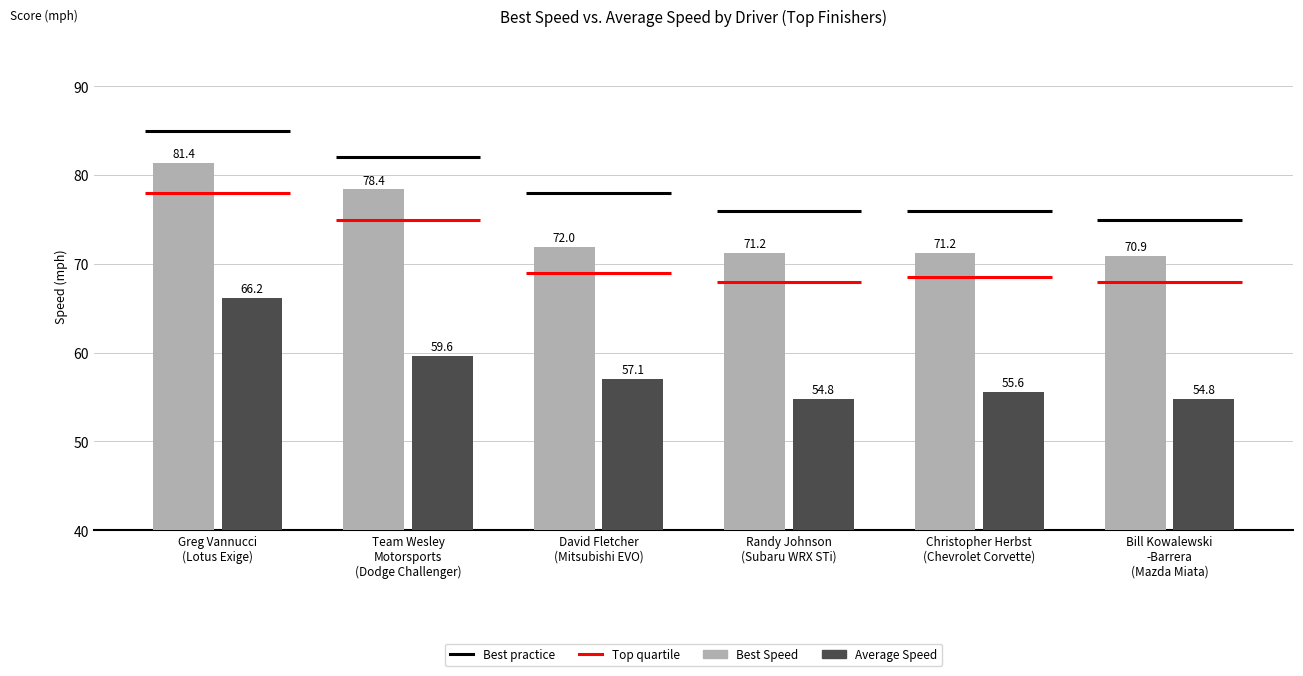

What is the difference between the maximum and minimum values in the Average Speed series?

11.4